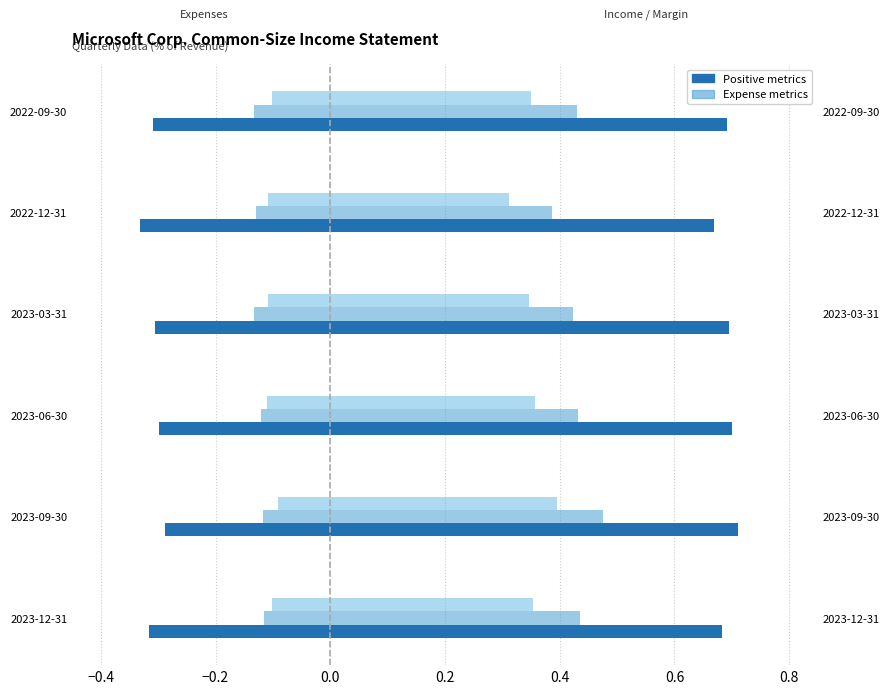

Does the chart contain stacked bars?

No